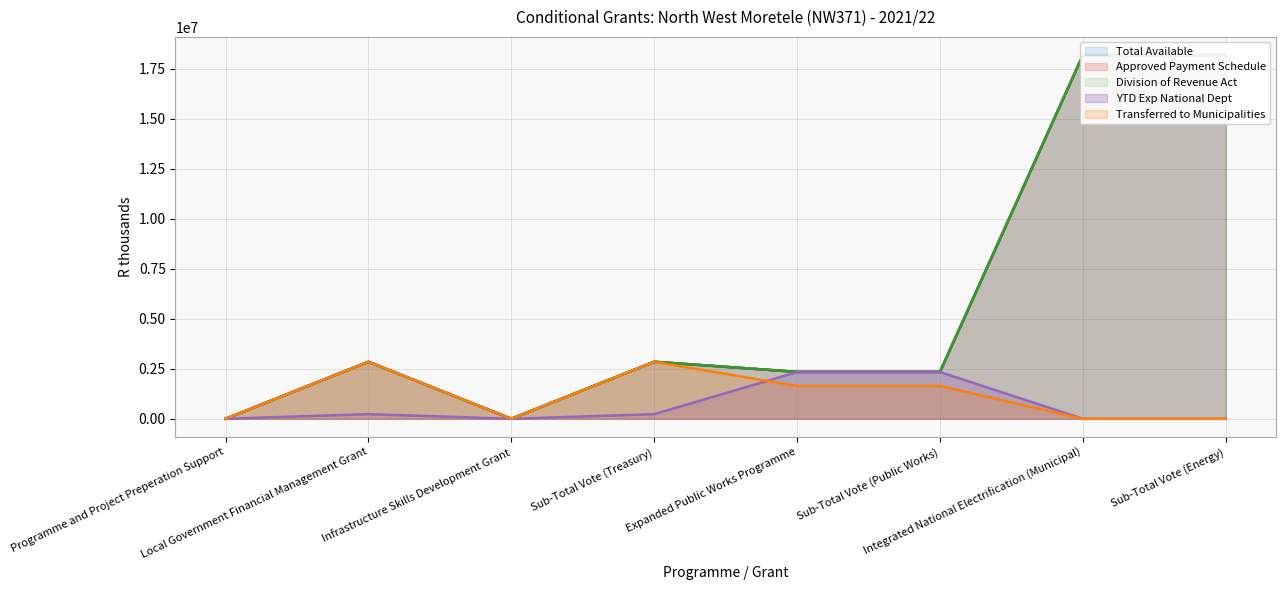

What is the sum of all YTD Exp National Dept values?

5130000